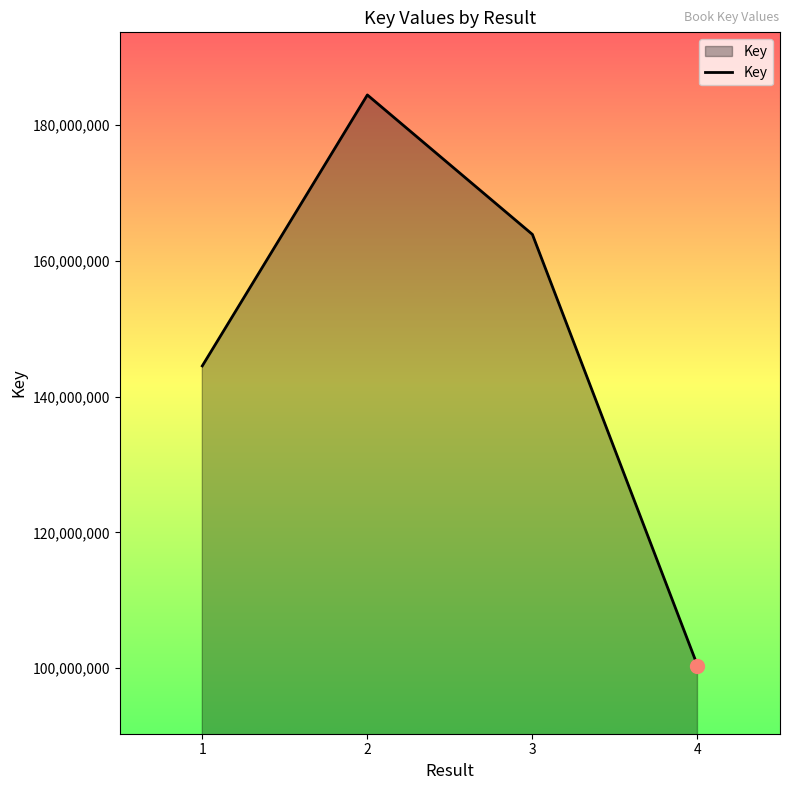

The chart shows a value of 230401486 at 3. True or false?

False